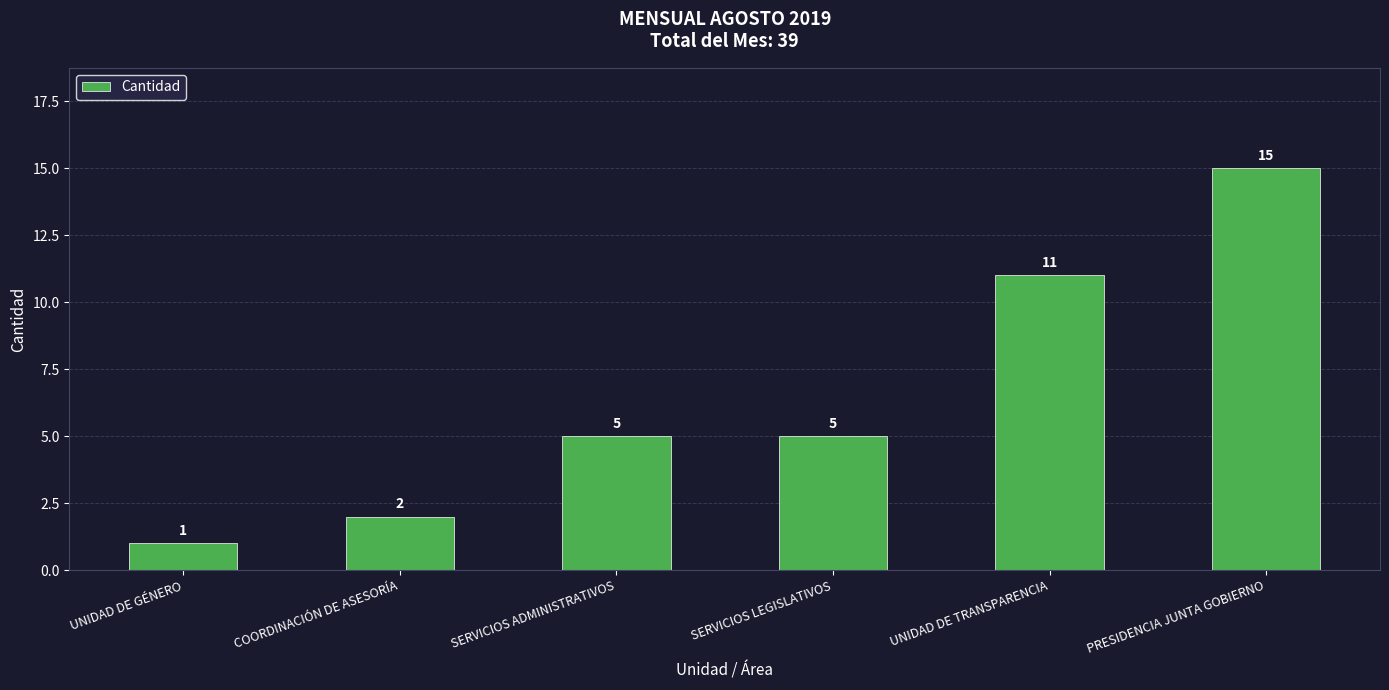

What position from the right is SERVICIOS ADMINISTRATIVOS?

4